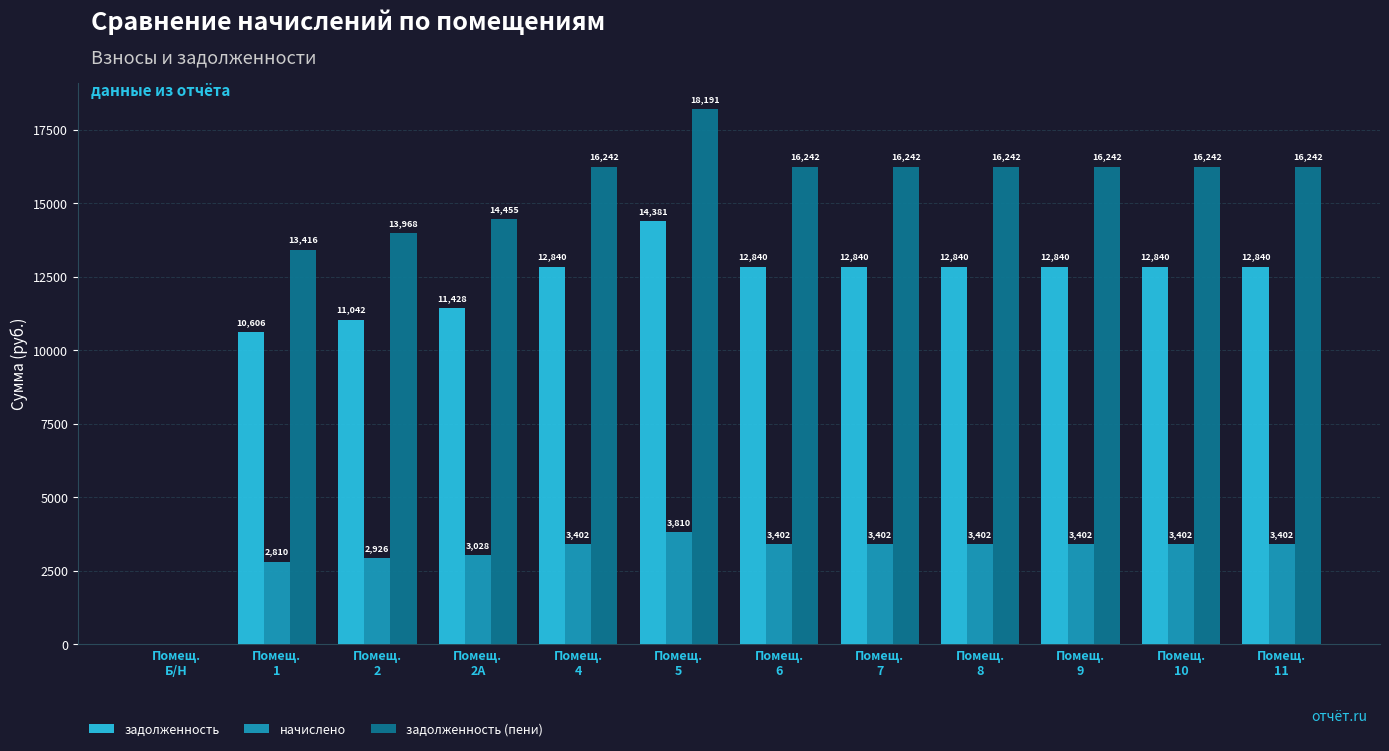

Which series has the largest total across all categories?

задолженность (пени)